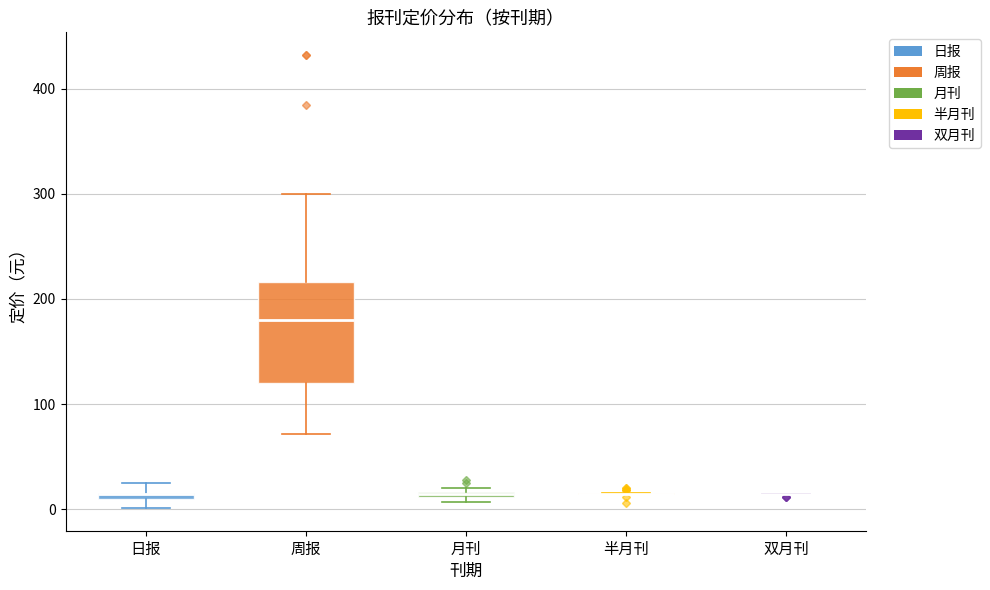

Comparing the boxes themselves (not the whiskers), which one is the tallest?

周报